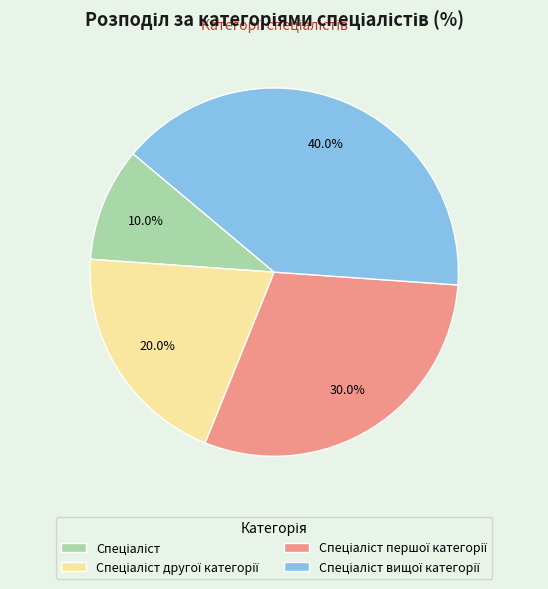

Is there any slice that represents more than half of the pie?

No